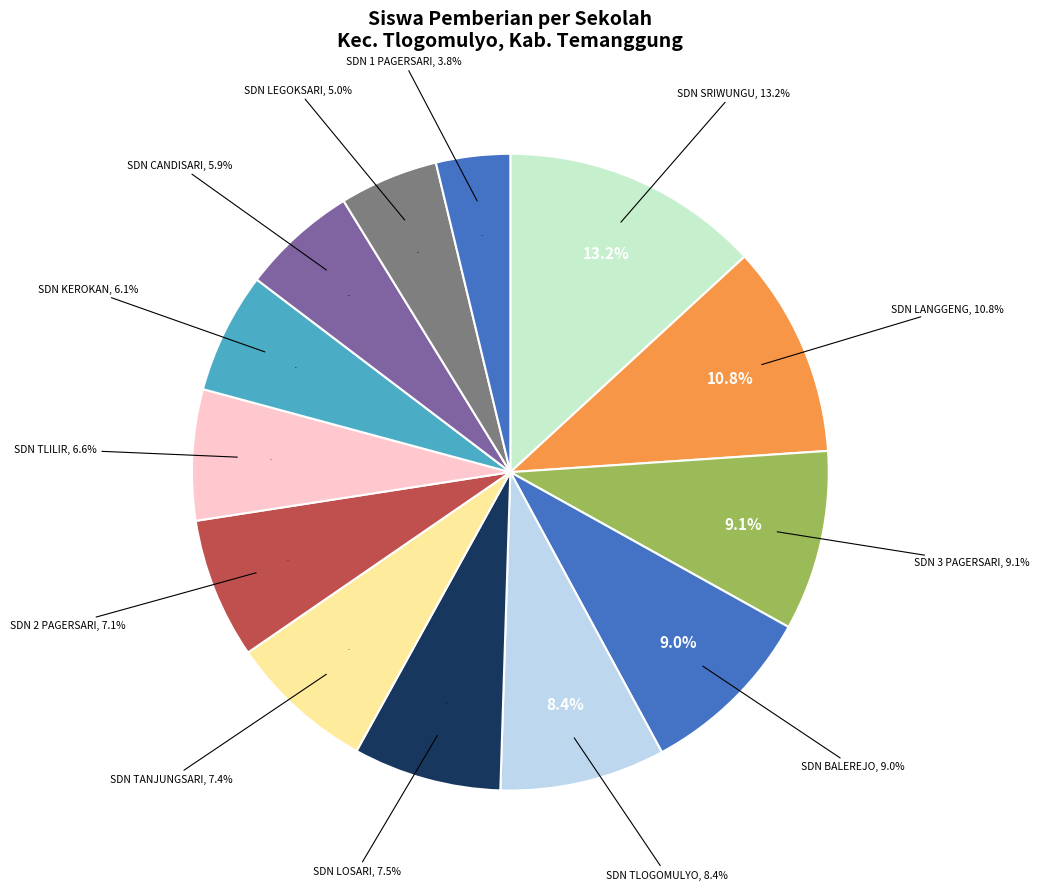

The SD NEGERI 3 PAGERSARI slice represents 1% of the pie. True or false?

False